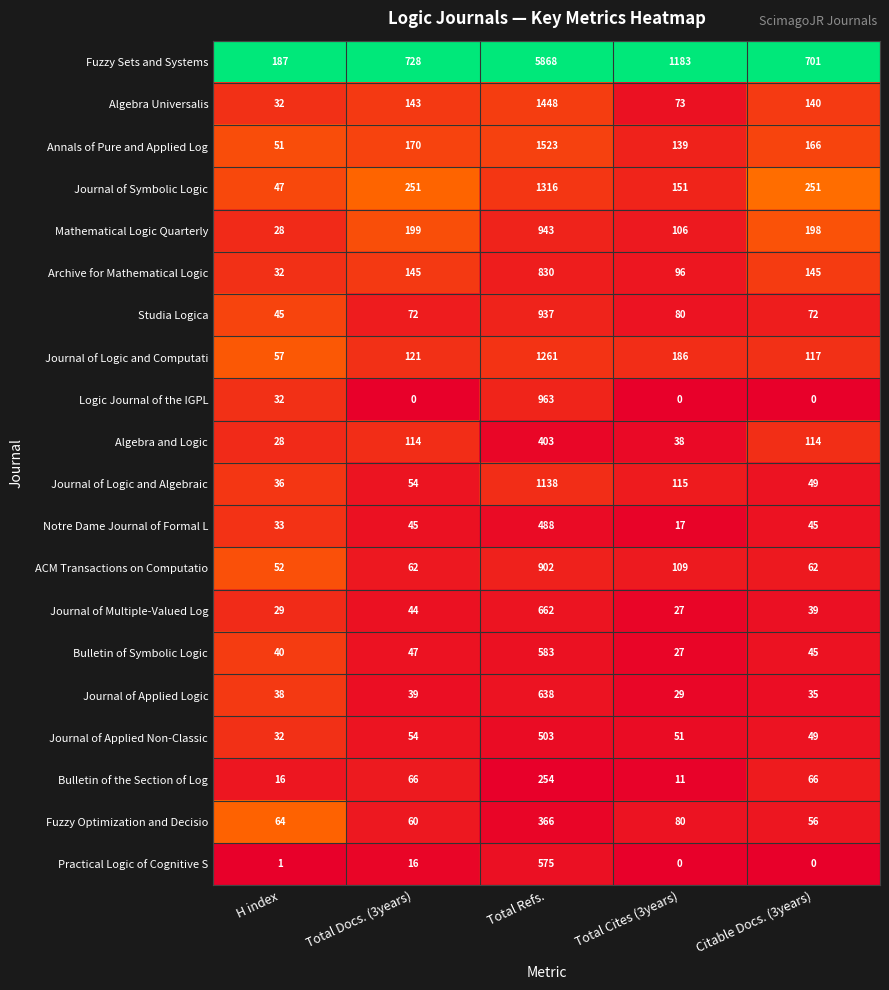

What is the total value across all series at Citable Docs. (3years)?

2350